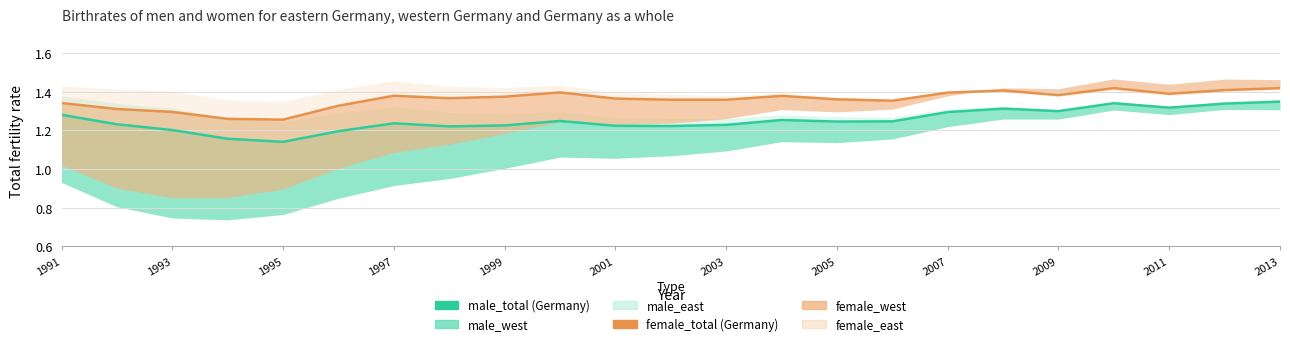

What is the value of the male_total point at the 12th from the left?

1.2